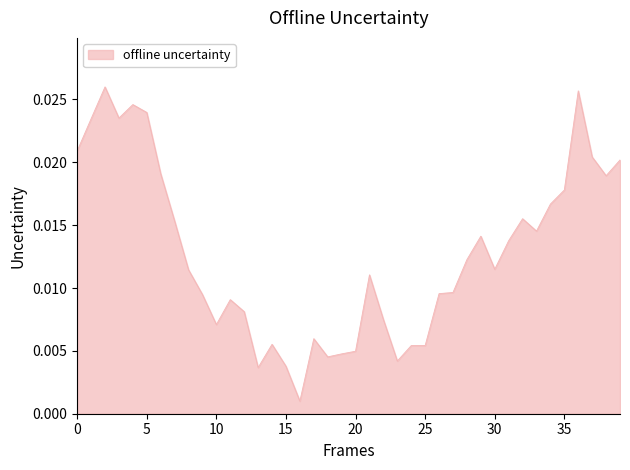

What is the label of the 12th point from the right?

28